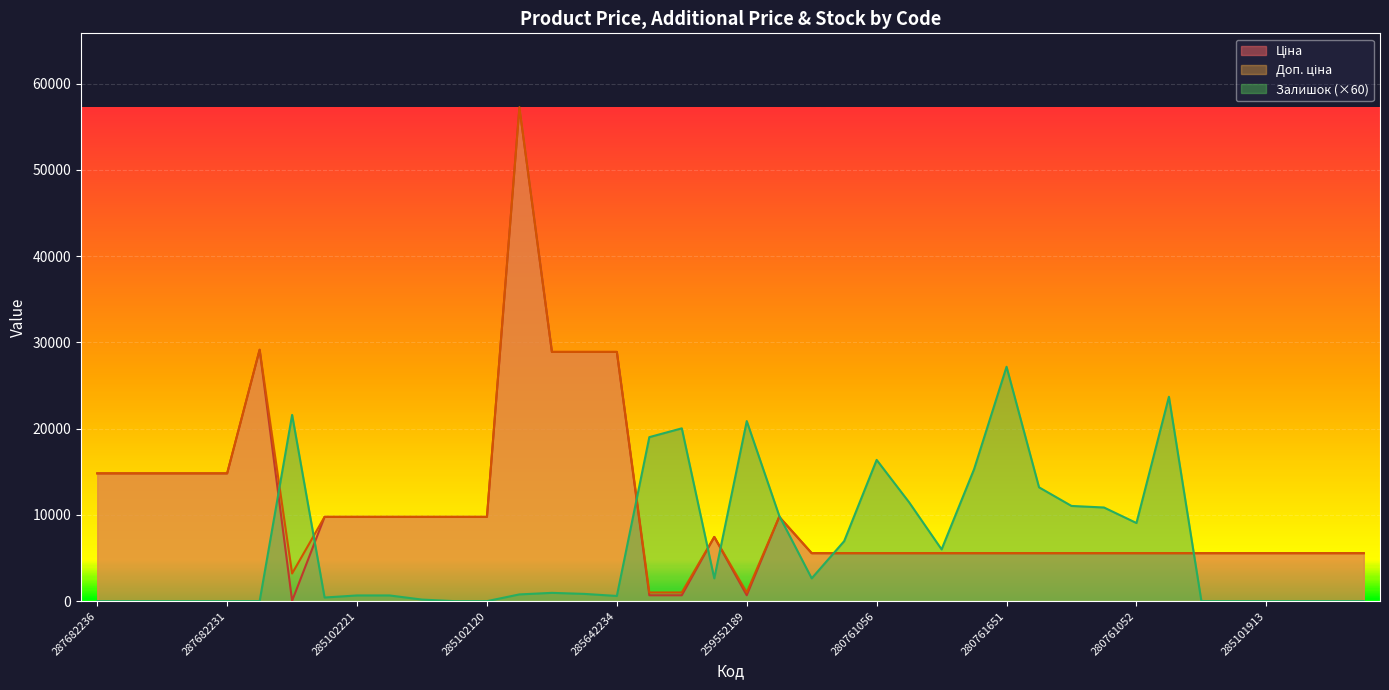

At which category is the sum across all series the highest?

285662232